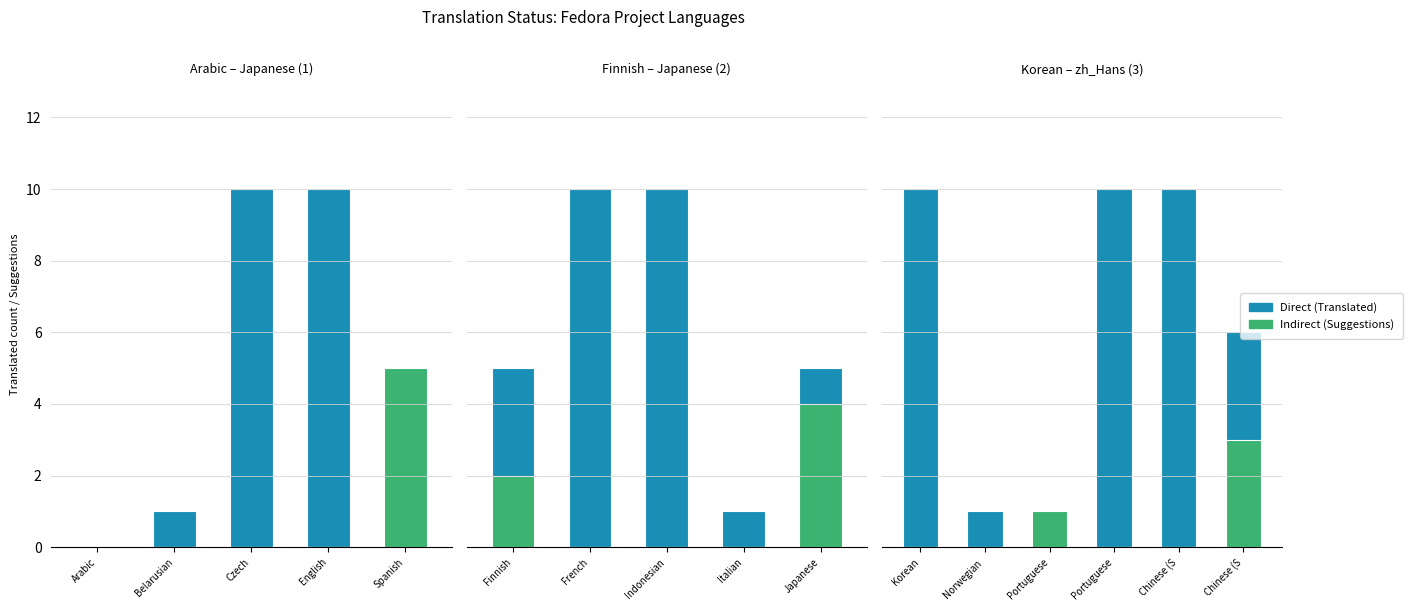

What is the total value across all series at Norwegian?

1